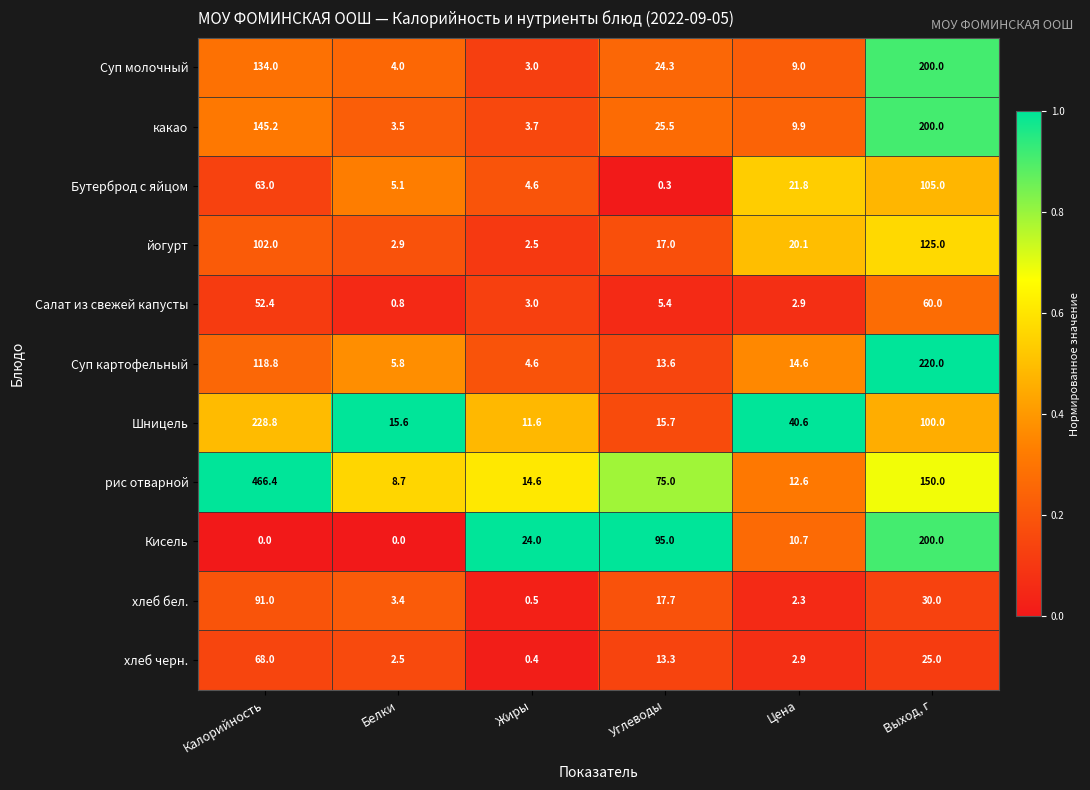

Where is хлеб черн. nearest to the value 34?

Выход, г